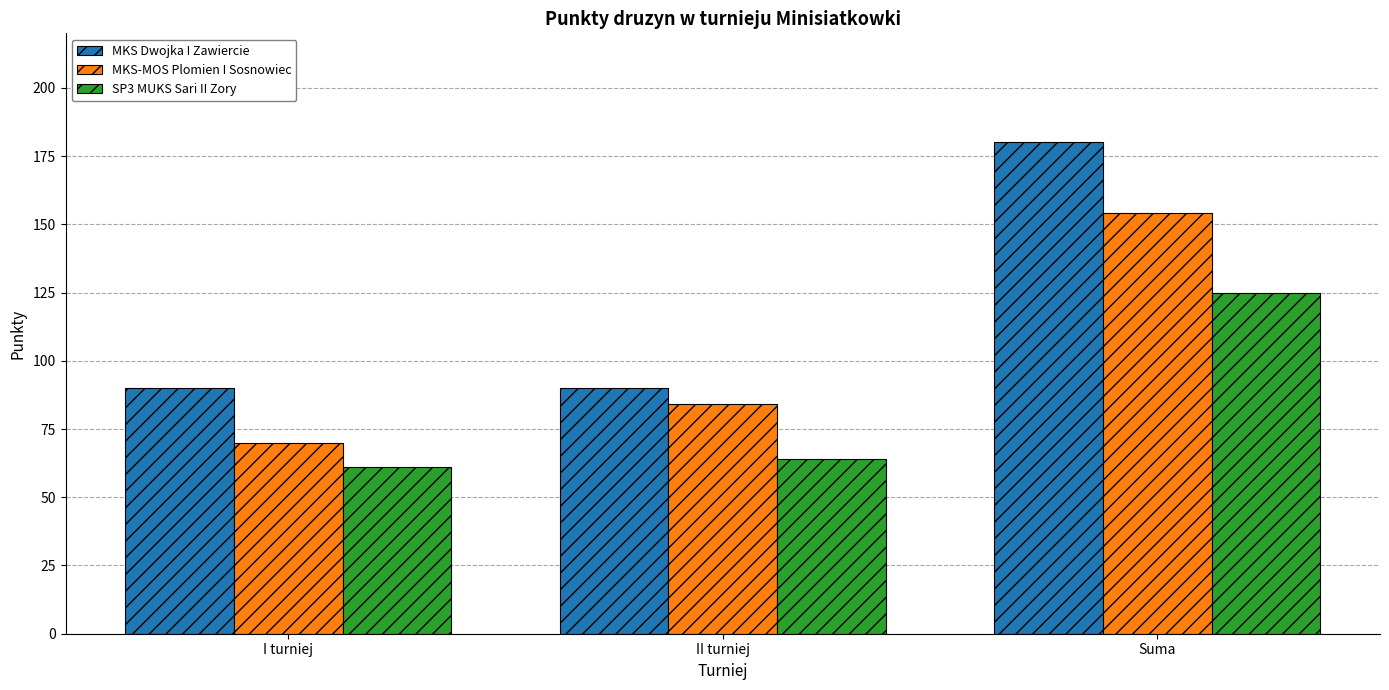

Which series changed the most between II turniej and Suma?

MKS Dwojka I Zawiercie